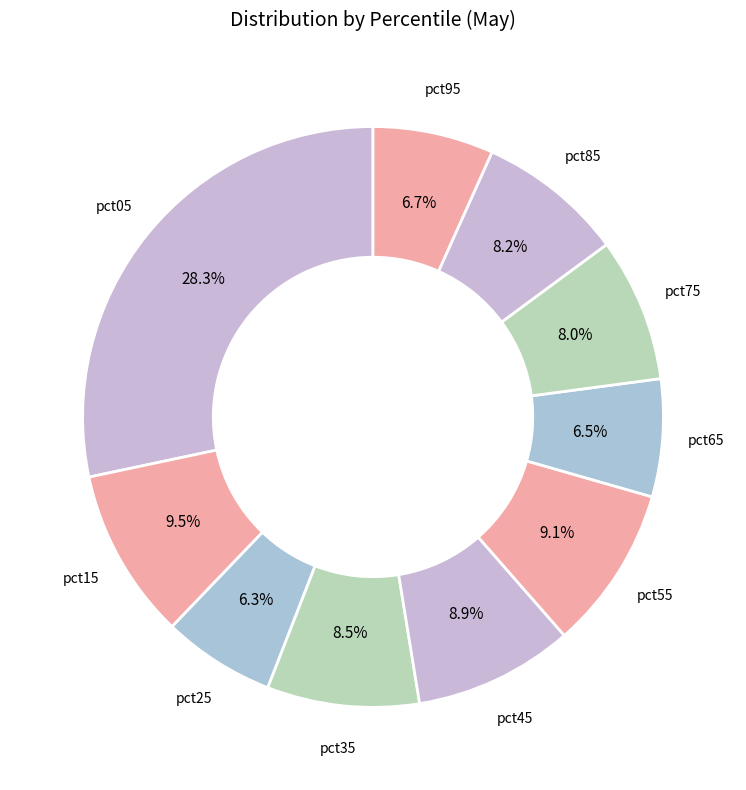

Does any single category account for the majority?

No